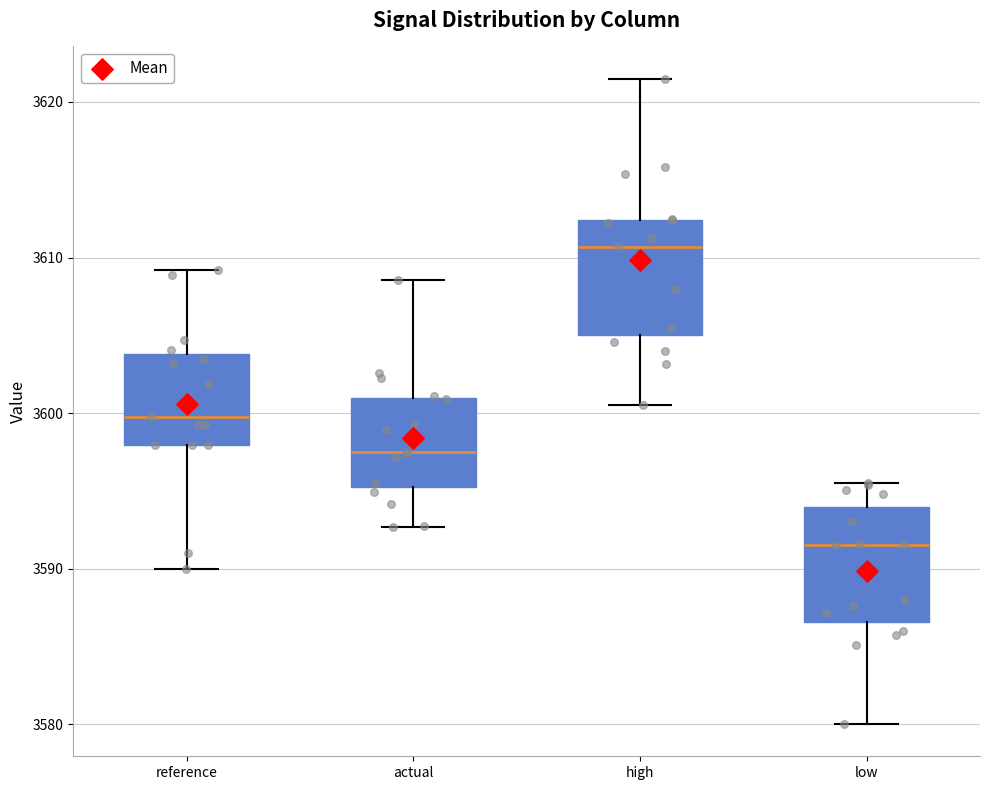

Reading left to right, read every box against the y-axis: the position of its median line, the range the box covers, and the ends of its whiskers. The values are not printed on the chart, so give them approximately, as read against the axis.

reference: median 3600, box 3598 to 3604, whiskers 3590 to 3609
actual: median 3598, box 3595 to 3601, whiskers 3593 to 3609
high: median 3611, box 3605 to 3612, whiskers 3601 to 3621
low: median 3591, box 3587 to 3594, whiskers 3580 to 3596